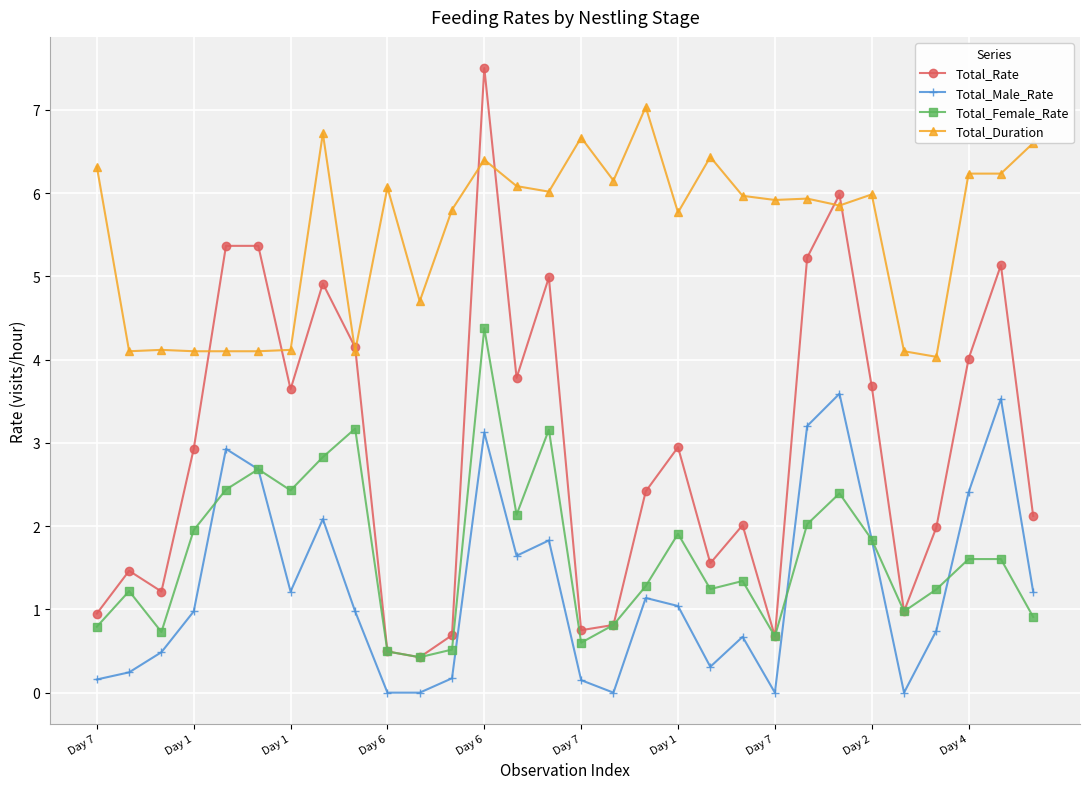

List the series in order of their peak value, highest first.

Total_Rate, Total_Duration, Total_Female_Rate, Total_Male_Rate